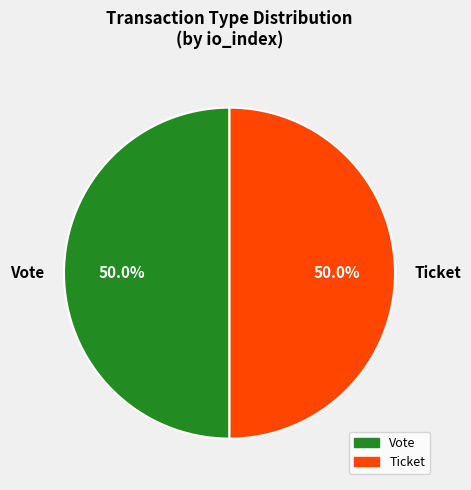

Approximately how many times larger is the value at Ticket compared to Vote?

1.0